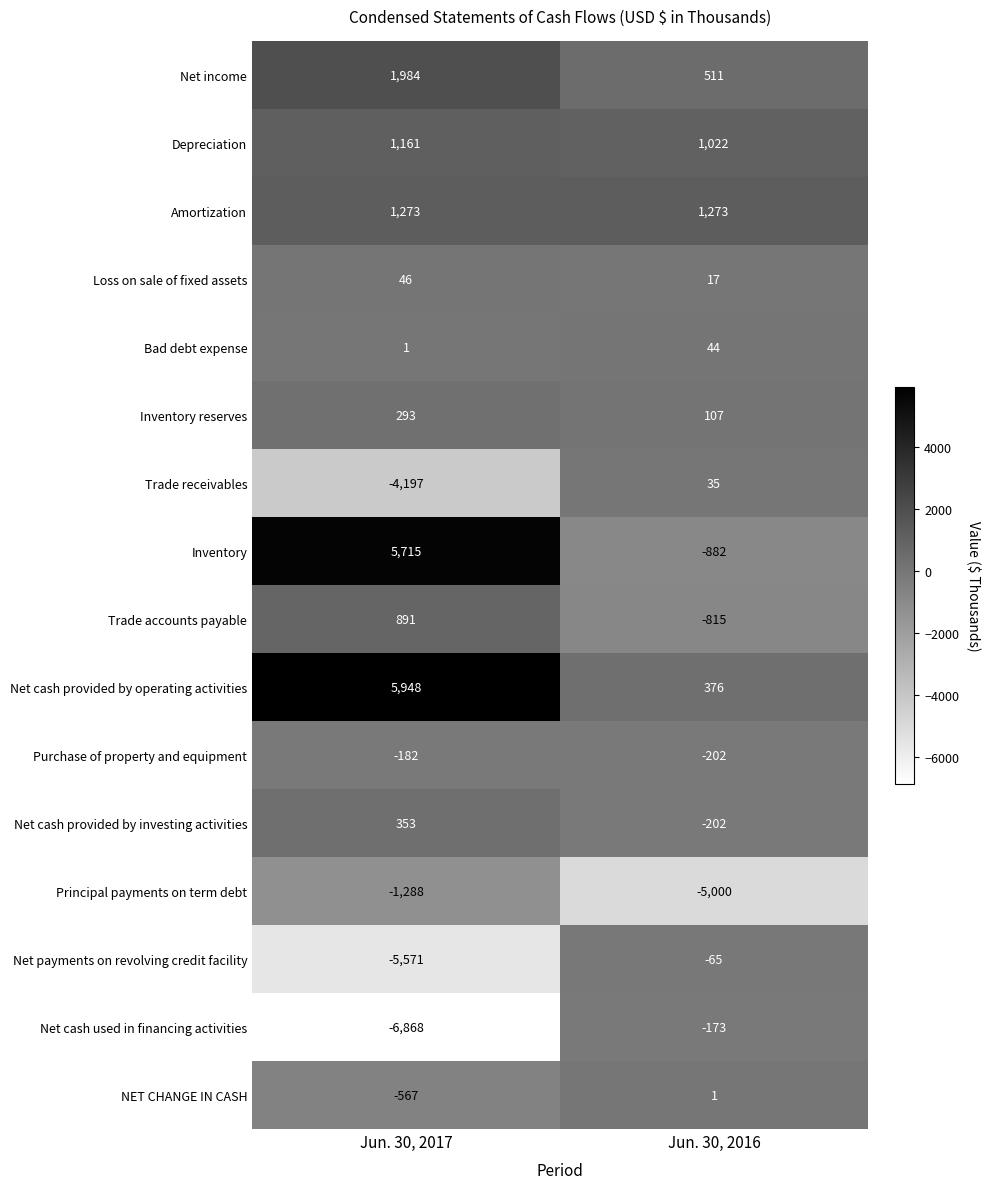

The value of Trade receivables at Jun. 30, 2016 is 35. True or false?

True